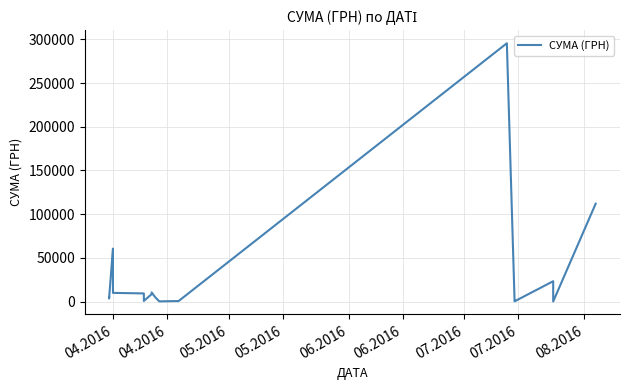

Is it true that the value at 07.2016 is 1334.7?

False